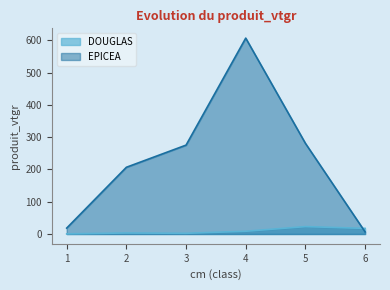

Which category has the highest value in the EPICEA series?

4